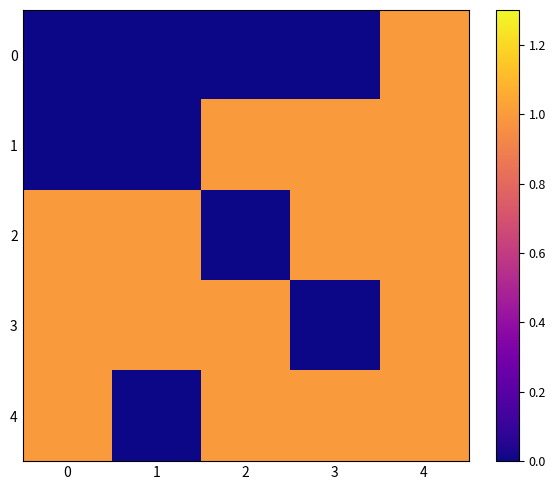

Between 4 and 2, which is larger?

4